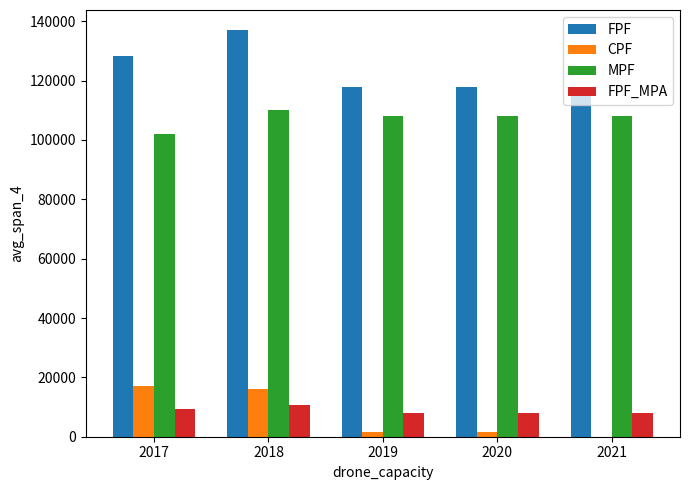

What is the sum of the FPF_MPA values at 2020 and 2019?

16127.0